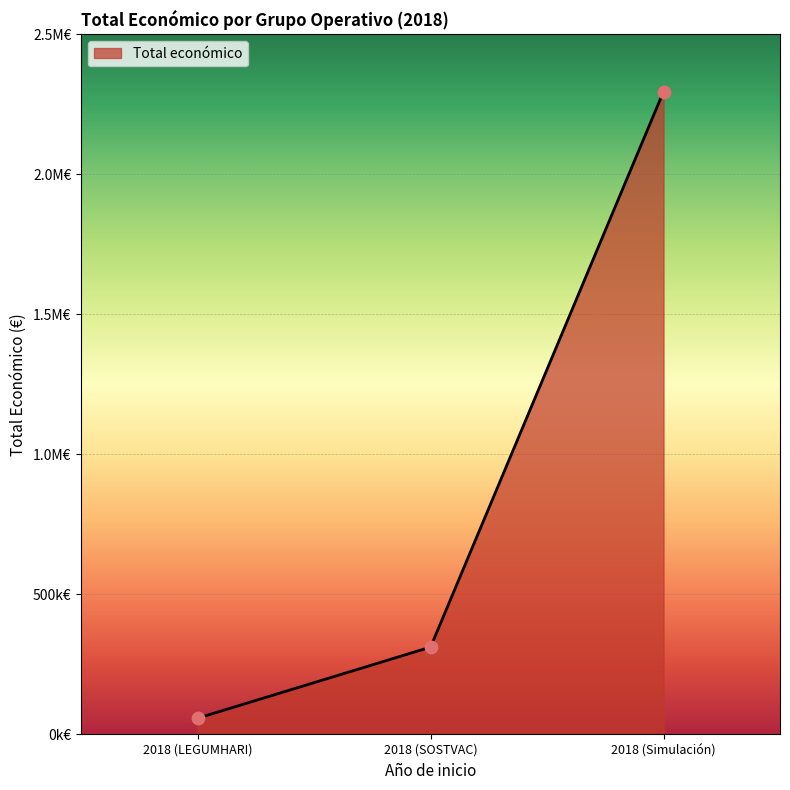

What is the ratio of the value at 2018 (LEGUMHARI) to the value at 2018 (SOSTVAC)?

0.2